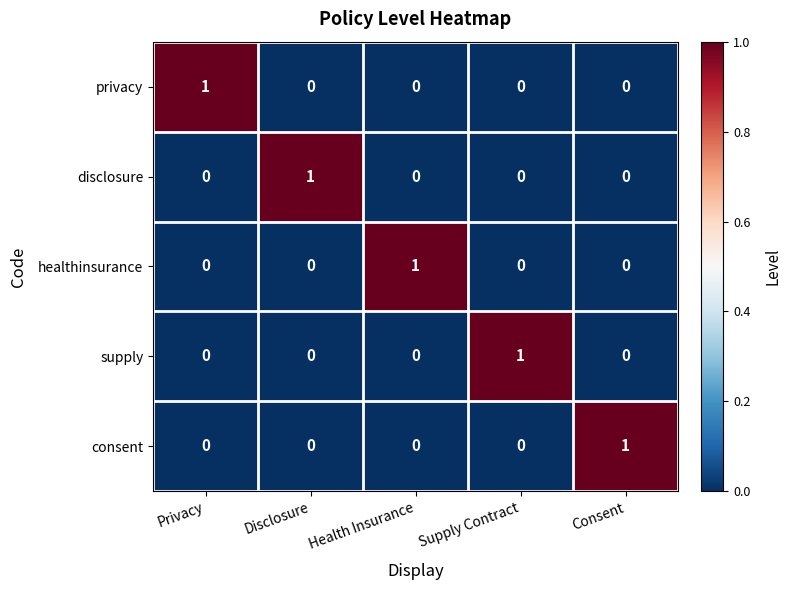

The privacy series shows 0 at Disclosure. True or false?

True